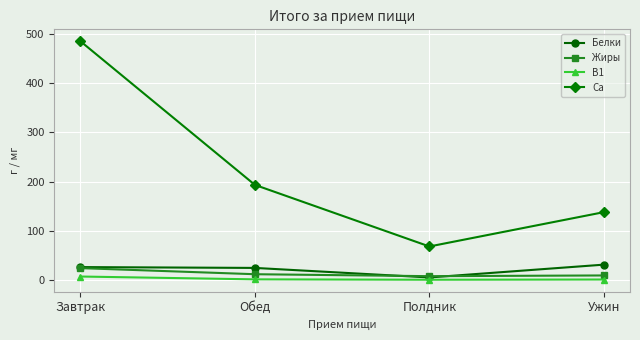

At which label is Ca closest to 276?

Обед